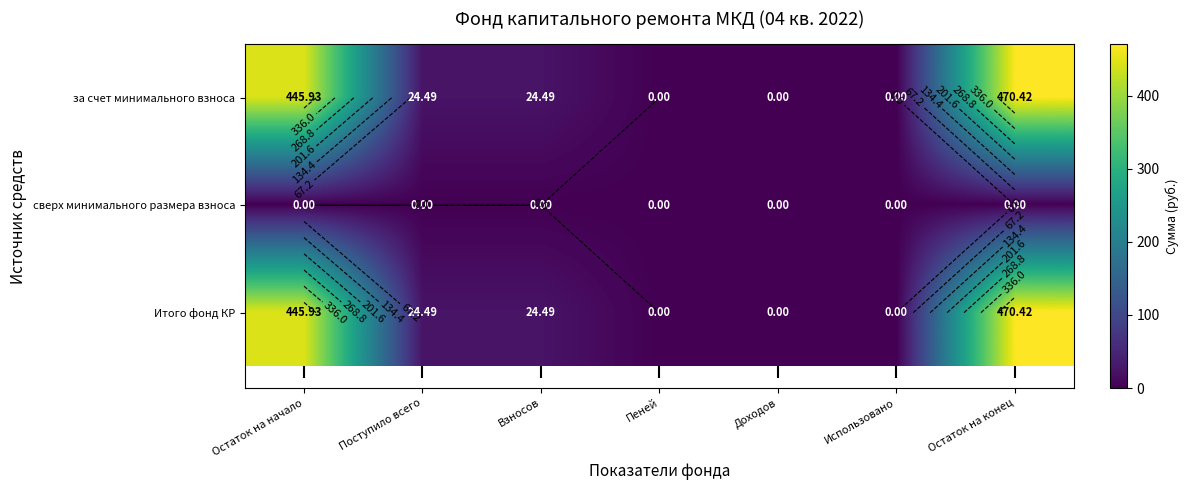

At how many categories does at least one series exceed 63?

2